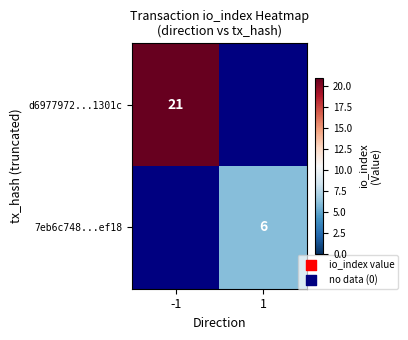

What is the total value across all series at 1?

6